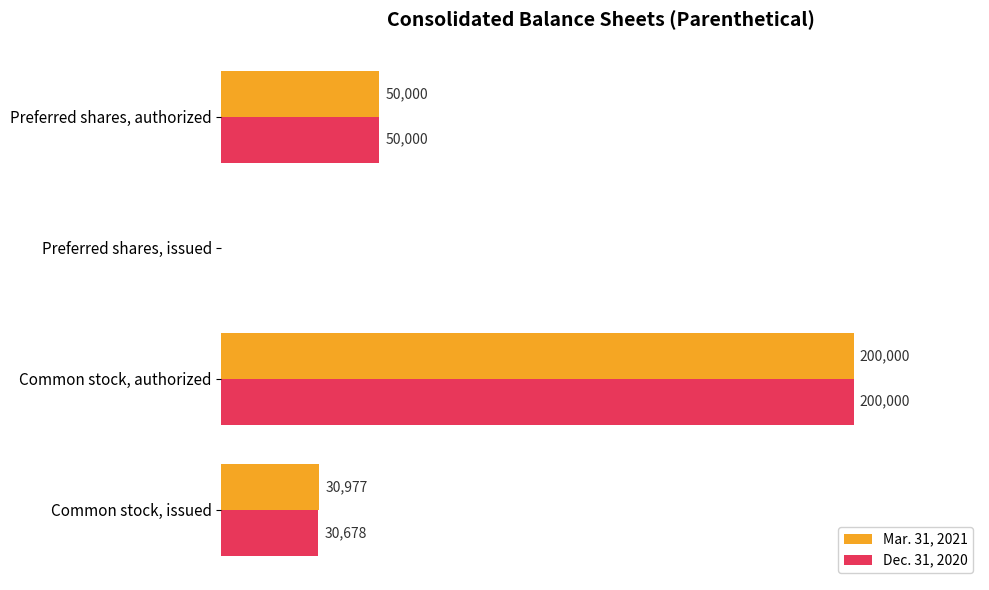

Which label corresponds to the largest value in the chart?

Common stock, authorized